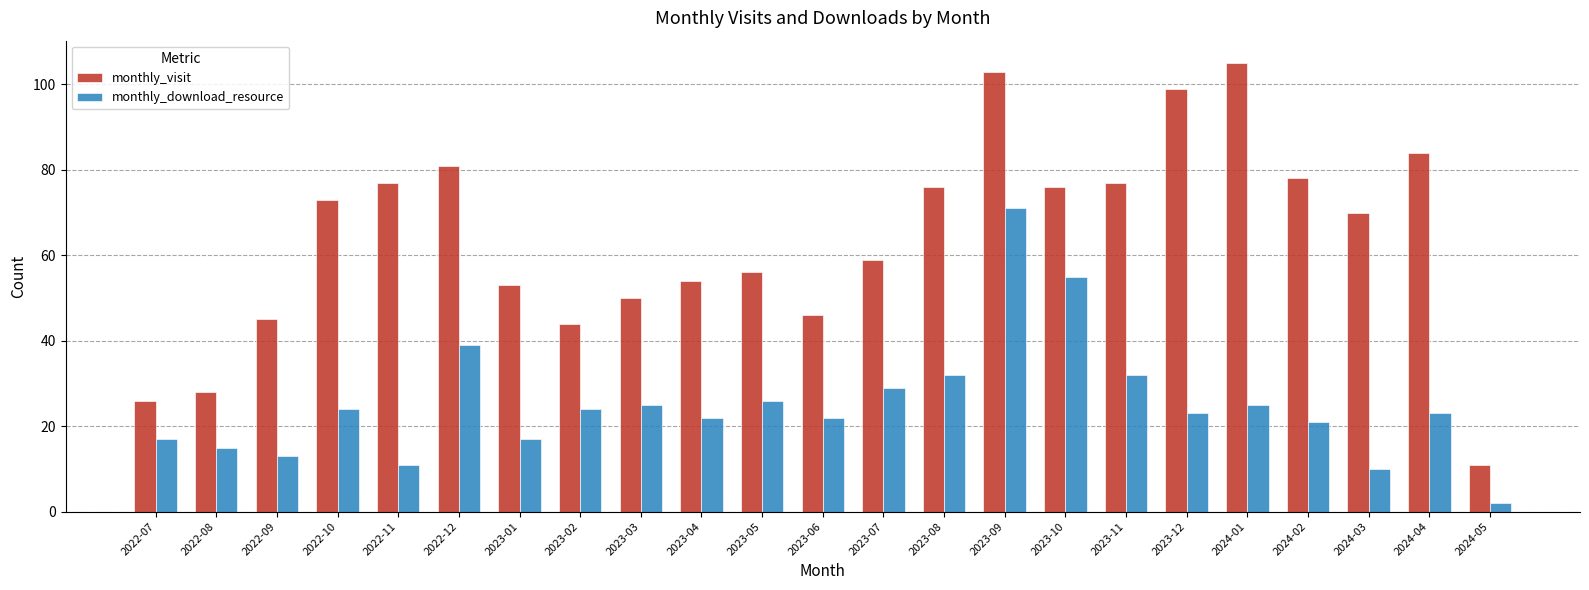

Is the value of monthly_visit at 2023-05 greater than the value of monthly_download_resource at 2023-10?

Yes